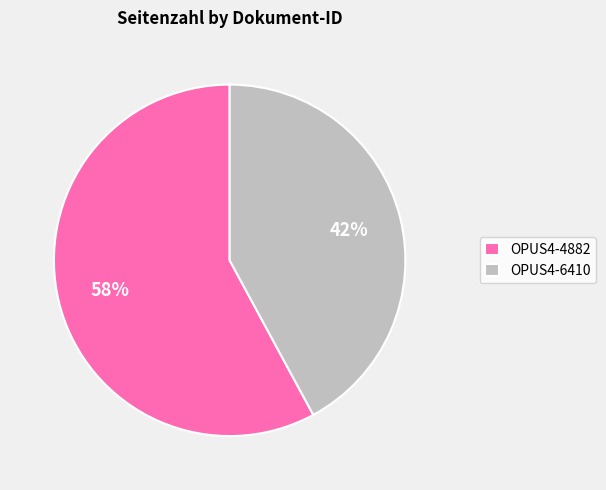

Is there a majority slice in this chart?

Yes